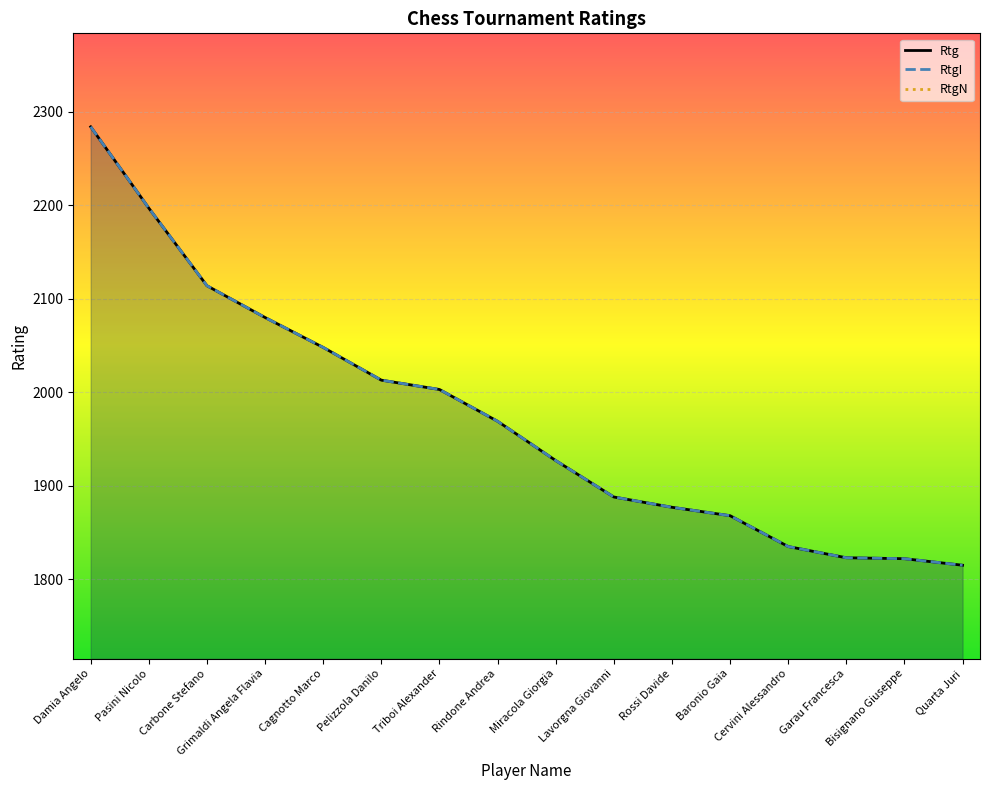

What value does the Rtg series have at Carbone Stefano, to the nearest 5?

2115